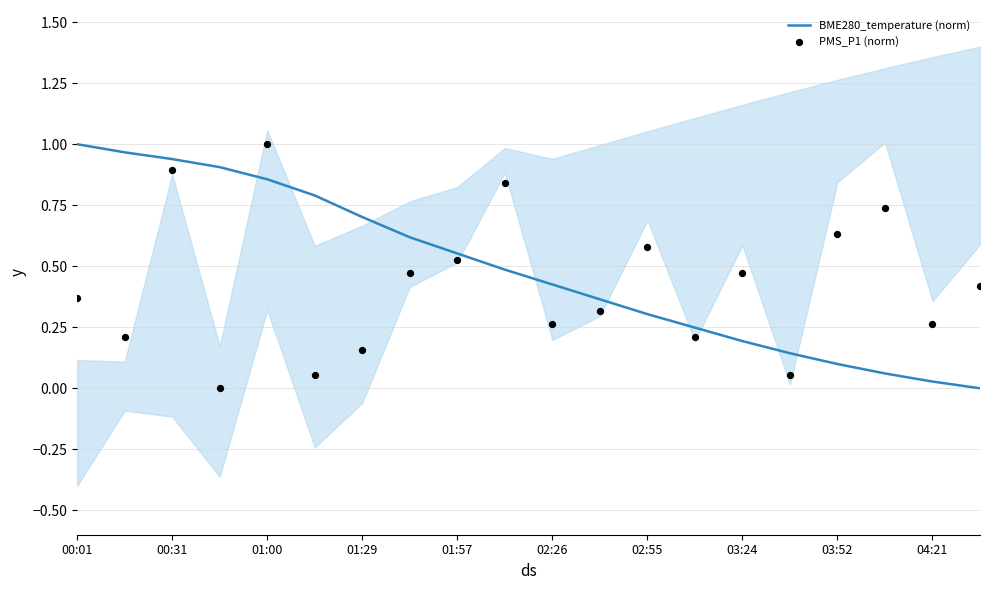

Is it true that BME280_temperature (norm) equals 0.0 at 03:24?

False